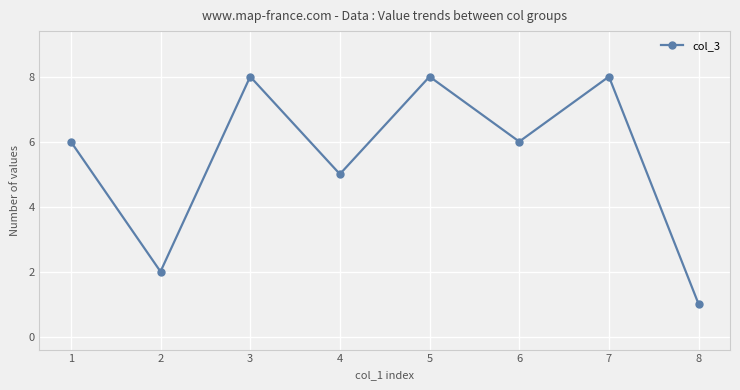

The value at 6 is 6. True or false?

True